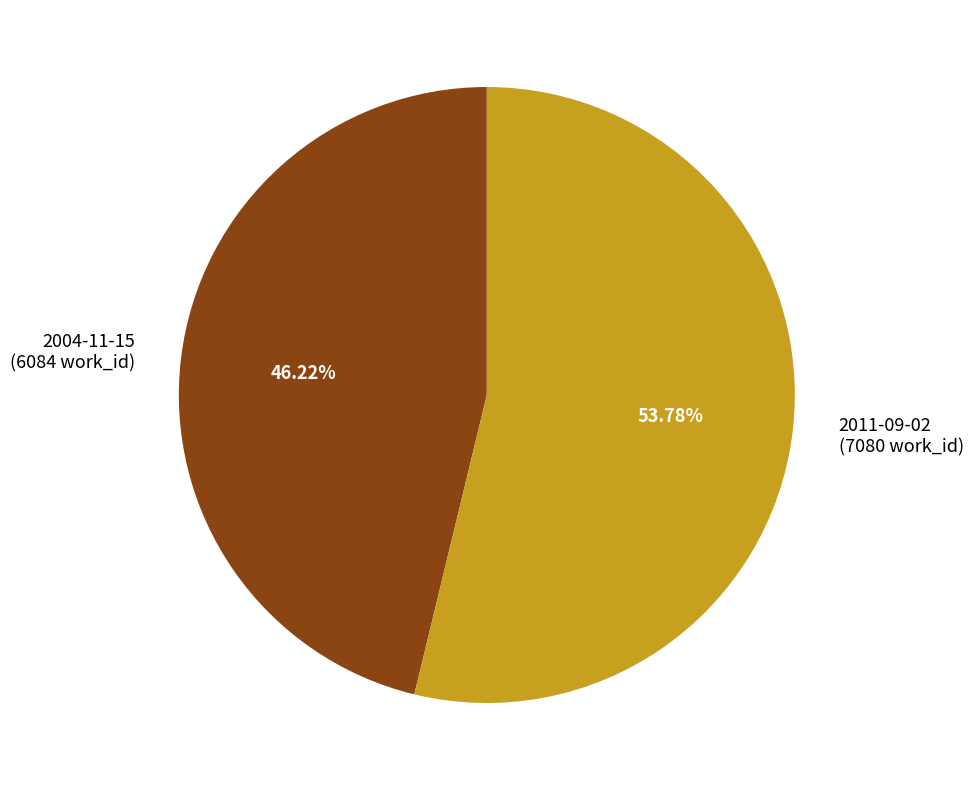

The 2011-09-02 slice represents 54% of the pie. True or false?

True